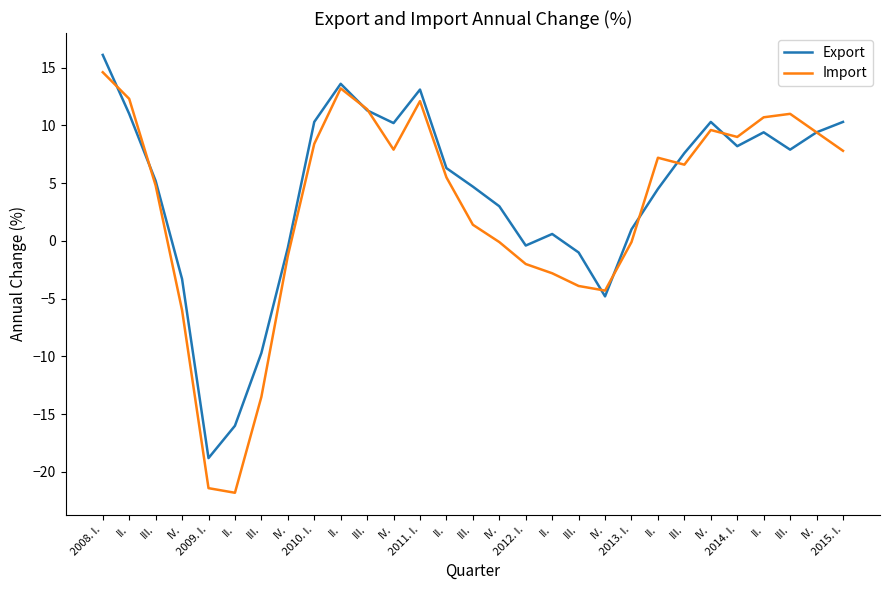

Which category has the highest value in the Export series?

2008. I.